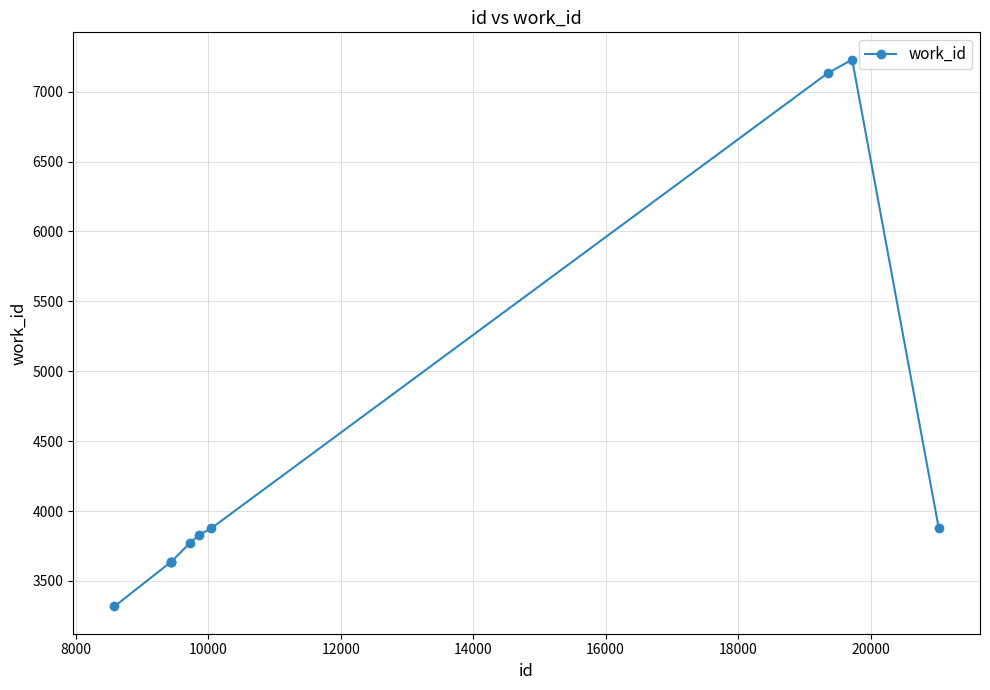

What is the average value?

4394